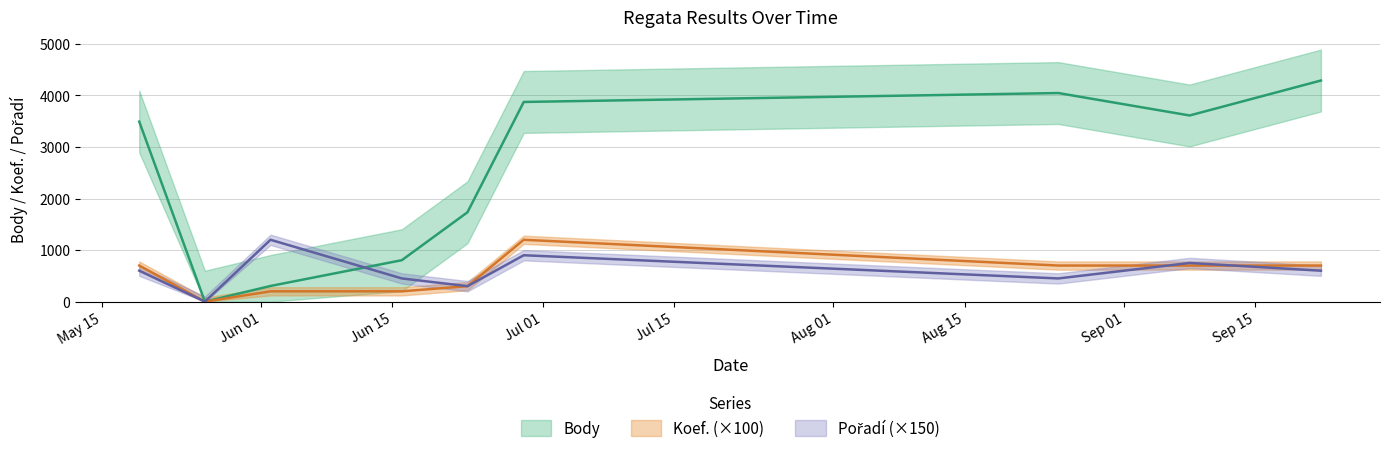

The value of Pořadí at 2018-09-08 is 750. True or false?

True